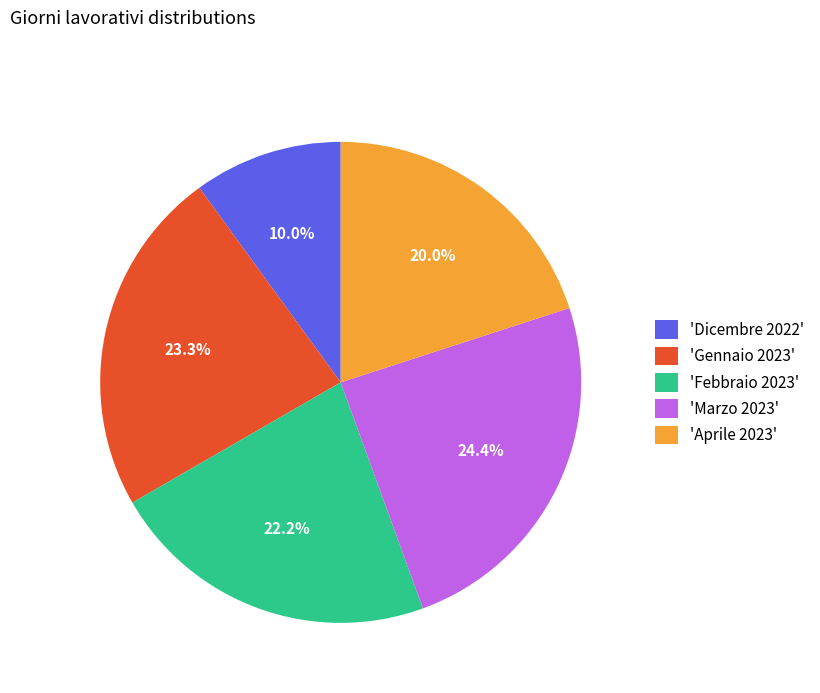

Is the sum of 'Gennaio 2023' and 'Dicembre 2022' greater than half?

No